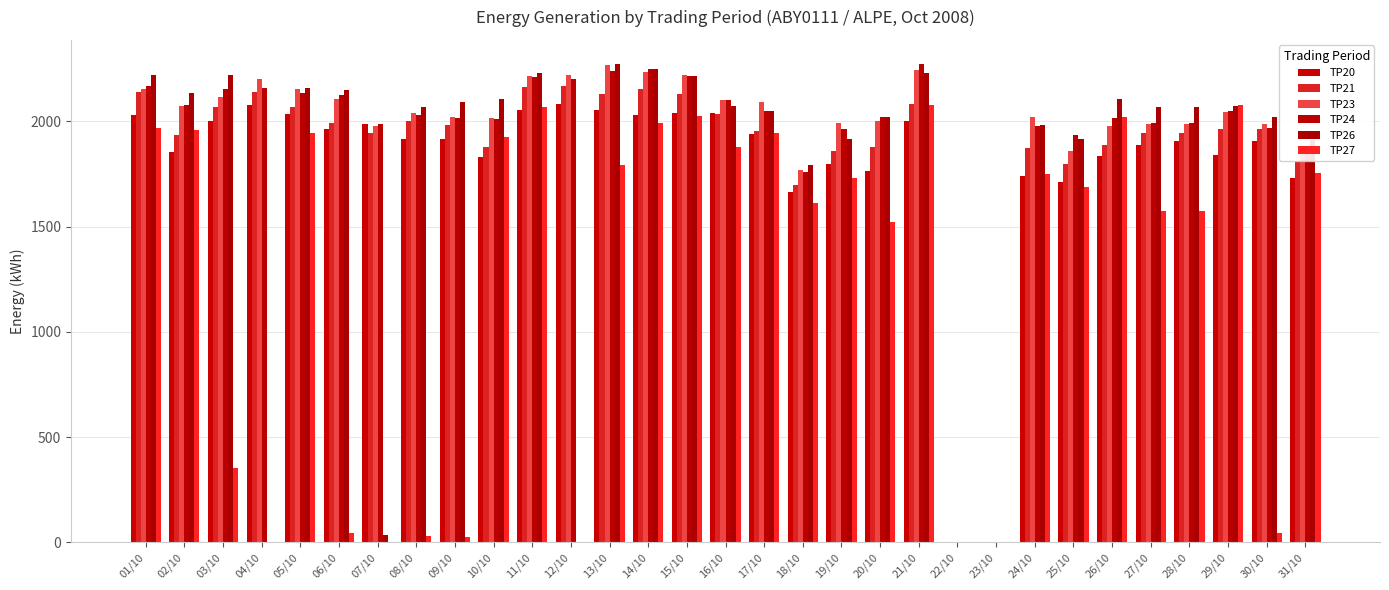

What is the maximum value for TP20?

2082